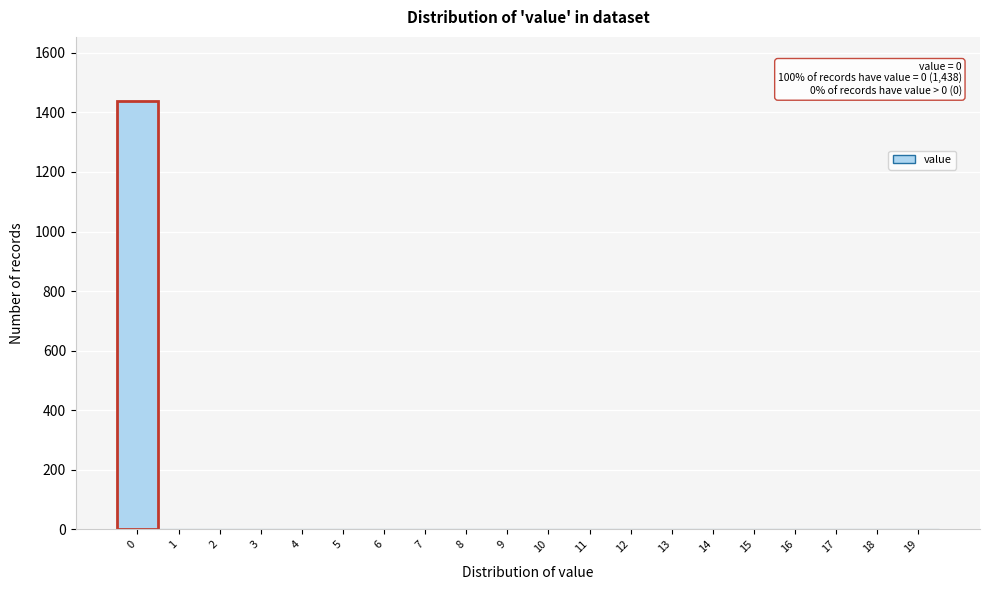

Reading left to right, what are all the values shown in this chart?

0=1438	1=0	2=0	3=0	4=0	5=0	6=0	7=0	8=0	9=0	10=0	11=0	12=0	13=0	14=0	15=0	16=0	17=0	18=0	19=0